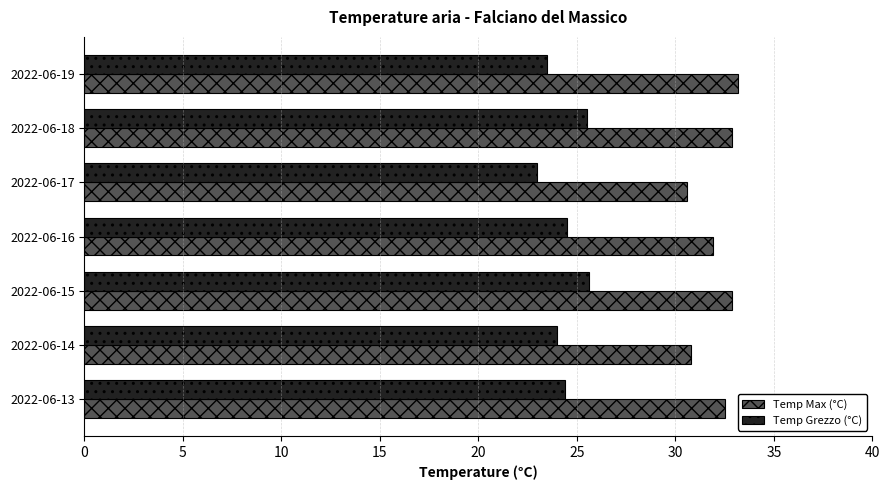

The Temp Max (°C) series shows 32.5 at 2022-06-13. True or false?

True